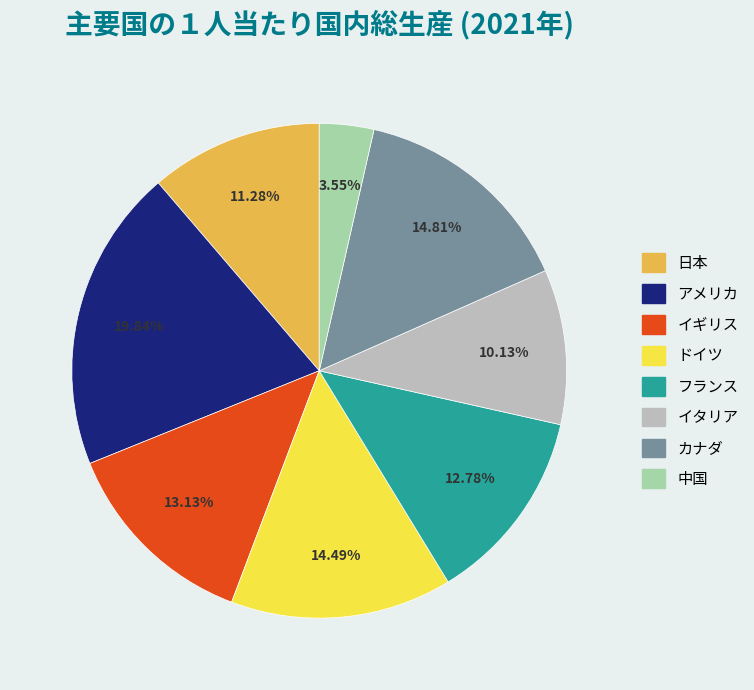

What percentage do 日本 and カナダ together represent?

26.1%